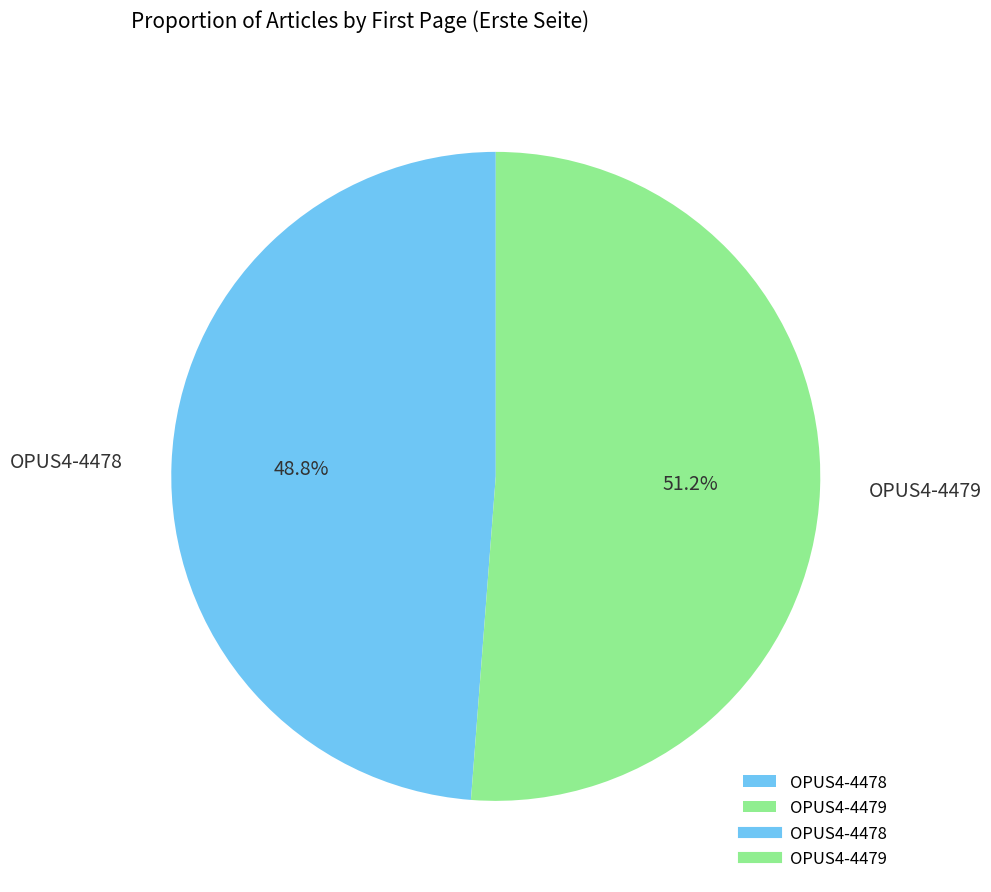

Rank the categories by value from lowest to highest.

OPUS4-4478, OPUS4-4479